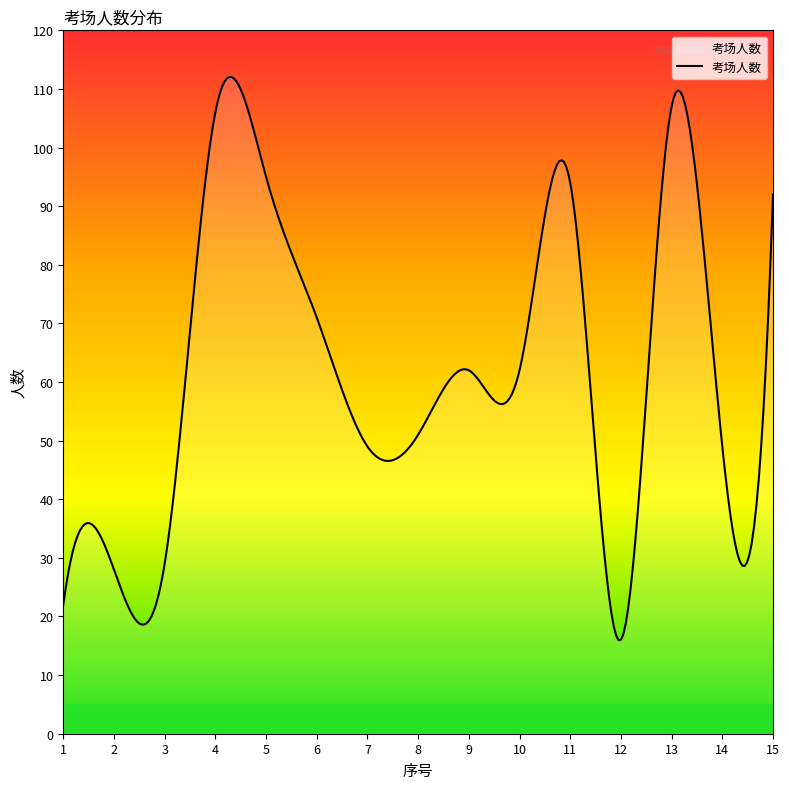

What is the smallest value displayed?

15.9